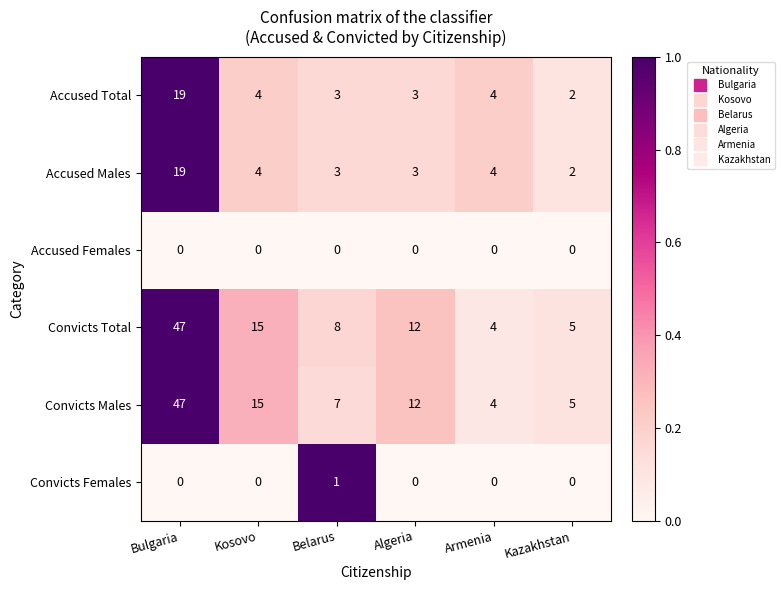

What is the maximum value for Convicts Total?

47